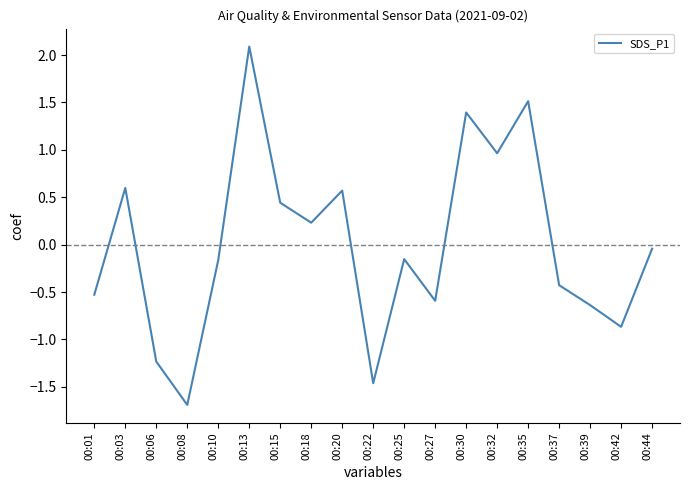

How many values are above zero?

8